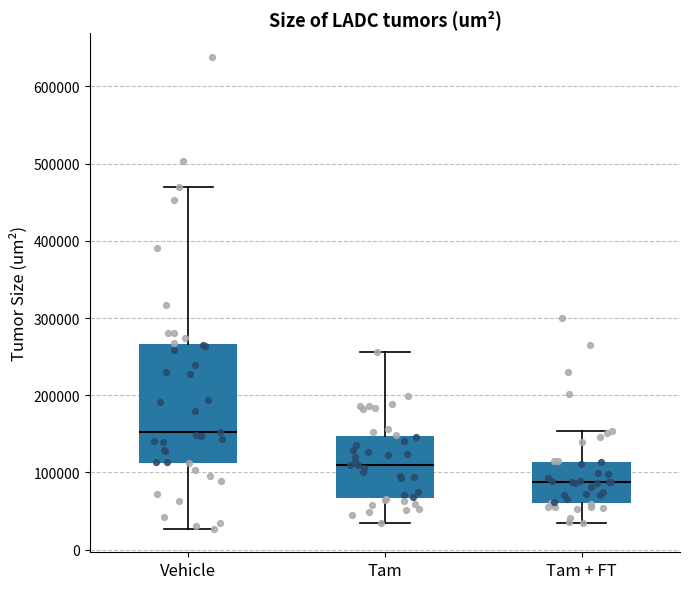

Reading left to right, transcribe this box plot: for each box, give where its median line is, the range the box spans, and where its two whiskers end, as read against the y-axis. The values are not printed on the chart, so give them approximately, as read against the axis.

Vehicle: median 150000, box 110000 to 270000, whiskers 30000 to 470000
Tam: median 110000, box 70000 to 150000, whiskers 30000 to 260000
Tam + FT: median 90000, box 60000 to 110000, whiskers 40000 to 150000